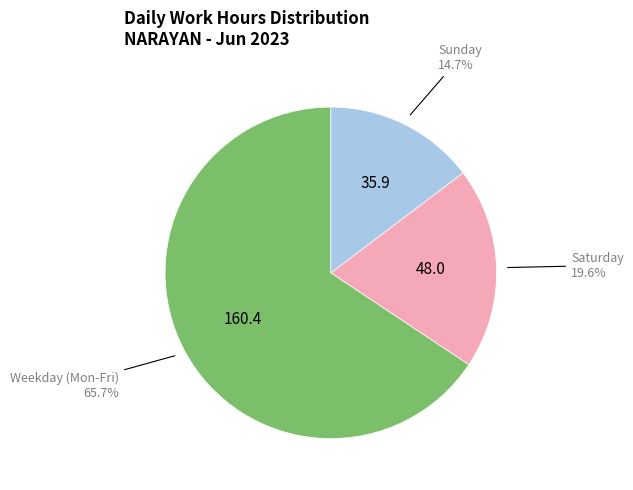

Is there a majority slice in this chart?

Yes